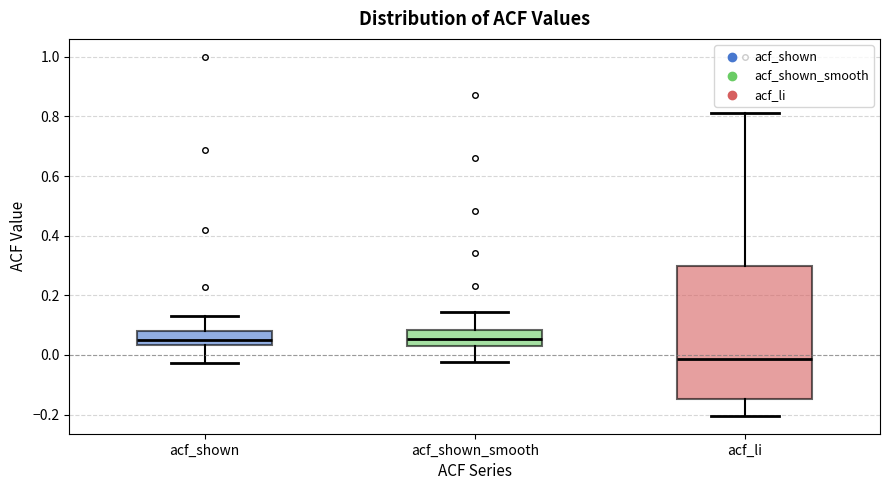

Which box is the tallest, from its lower edge to its upper edge?

acf_li